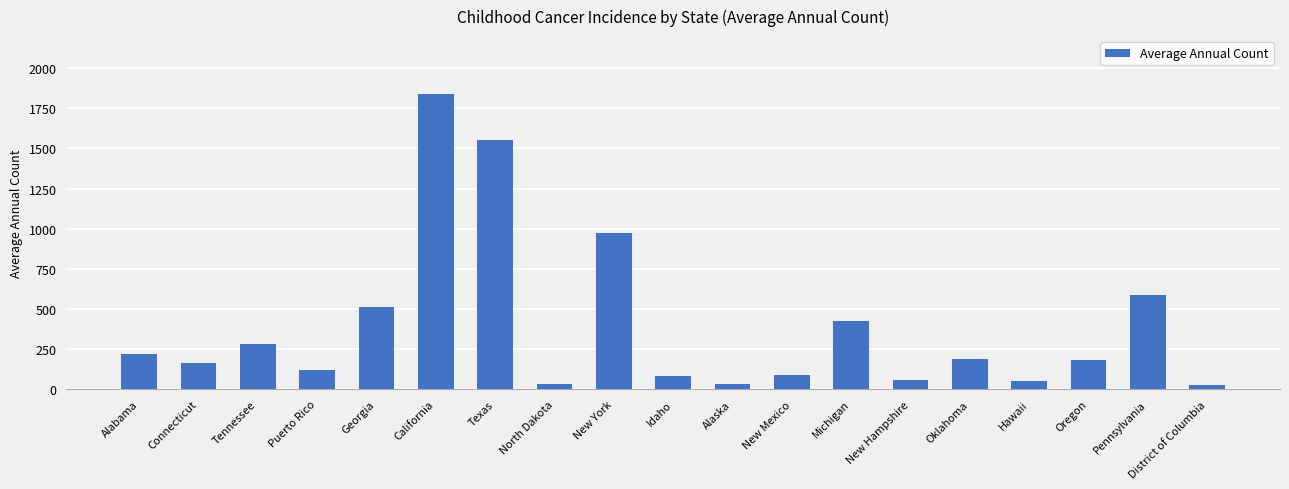

What is the label of the 5th bar from the left?

Georgia